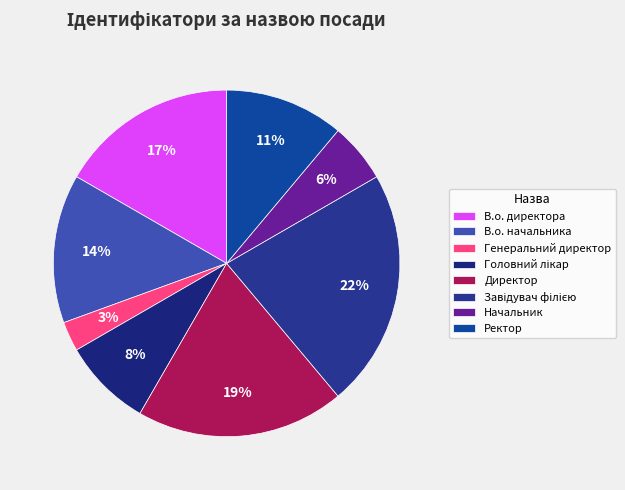

True or false: В.о. начальника accounts for 14% of the total.

True